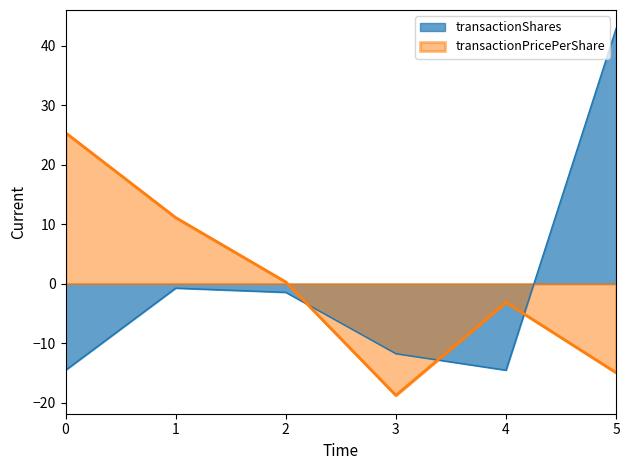

True or false: transactionShares and transactionPricePerShare intersect in this chart.

True